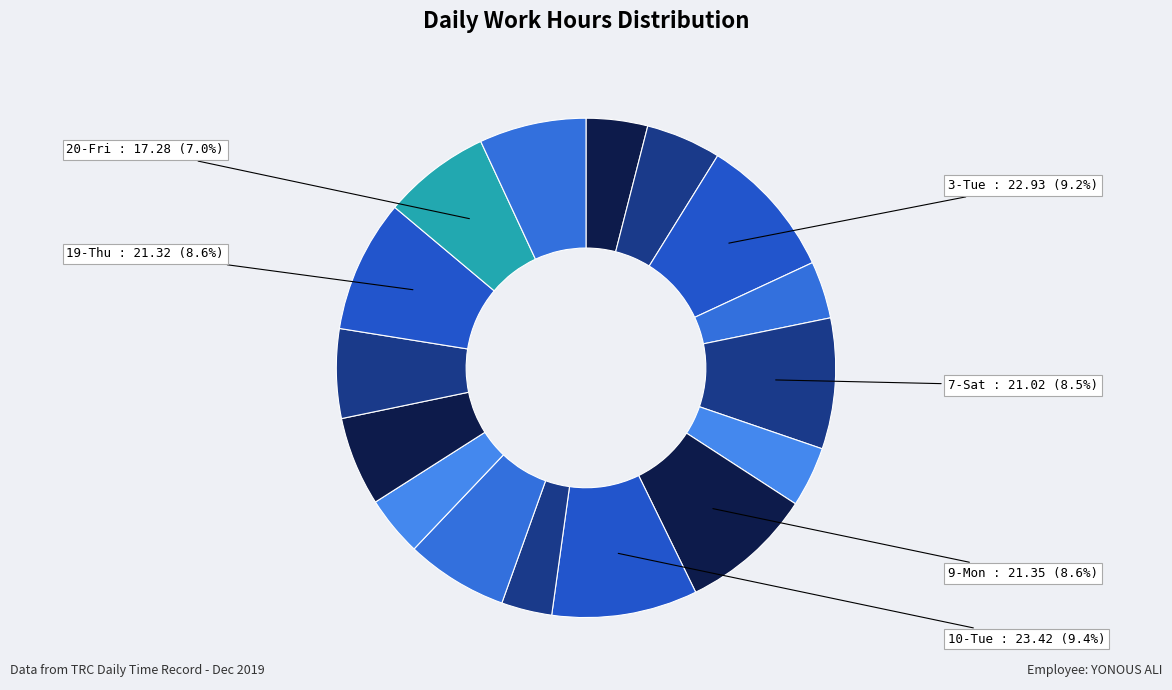

What is the largest slice in the pie chart?

10-Tue